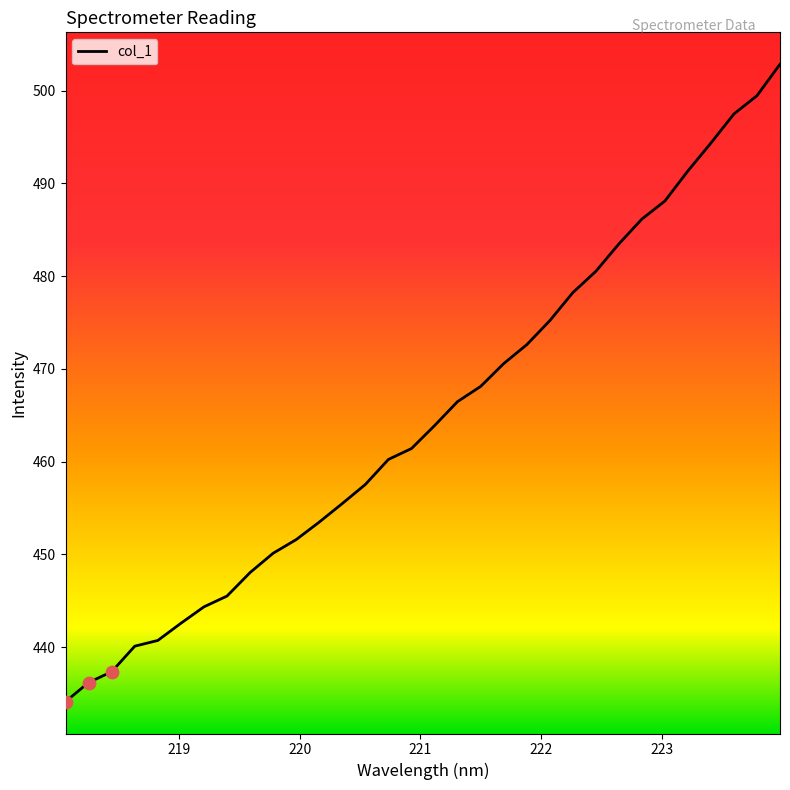

What is the greatest value displayed?

502.8